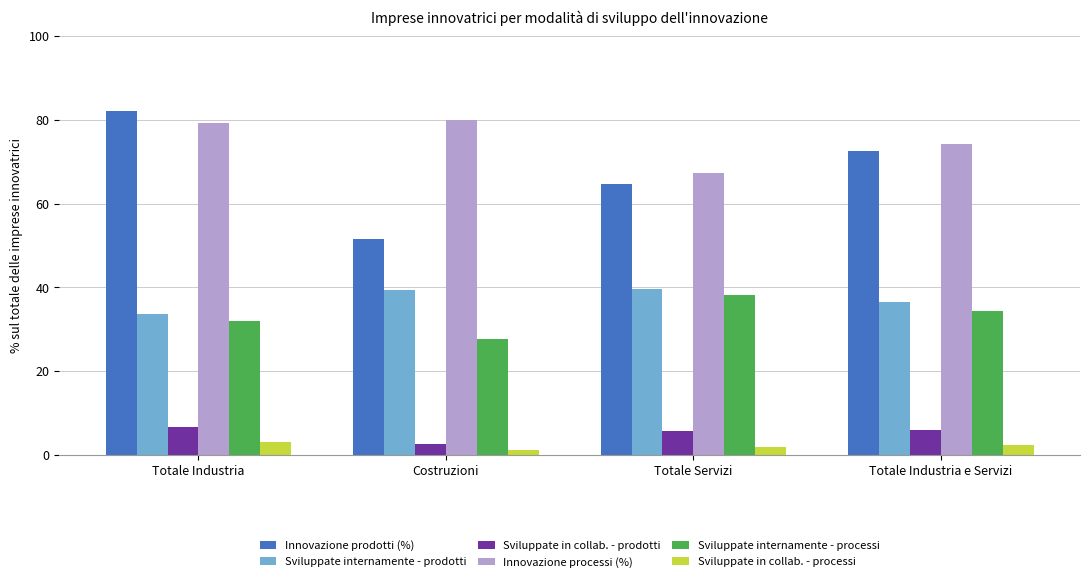

Is the value of Sviluppate in collab. - processi at Totale Industria e Servizi greater than the value of Sviluppate internamente - processi at Totale Industria?

No